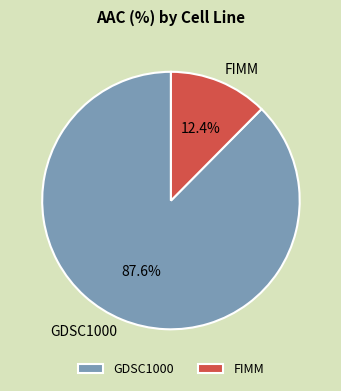

How many slices are in this pie chart?

2